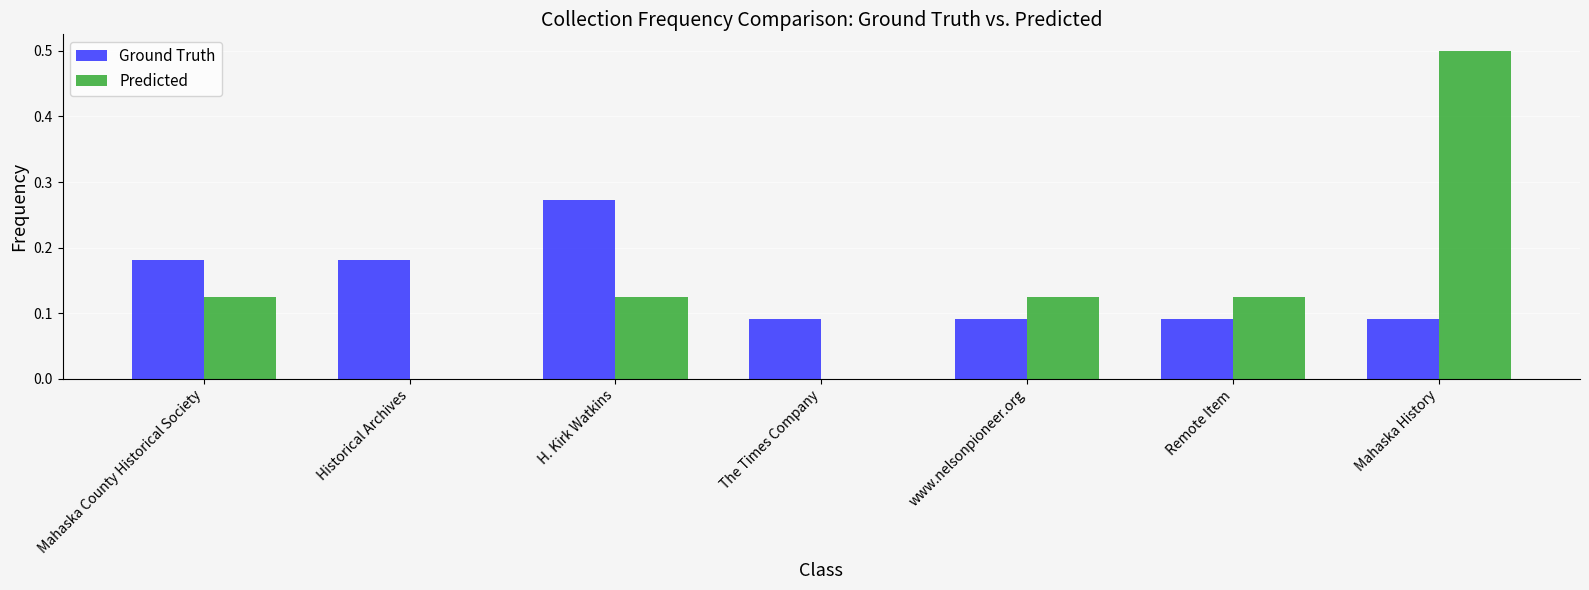

How many categories are shown in the chart?

7